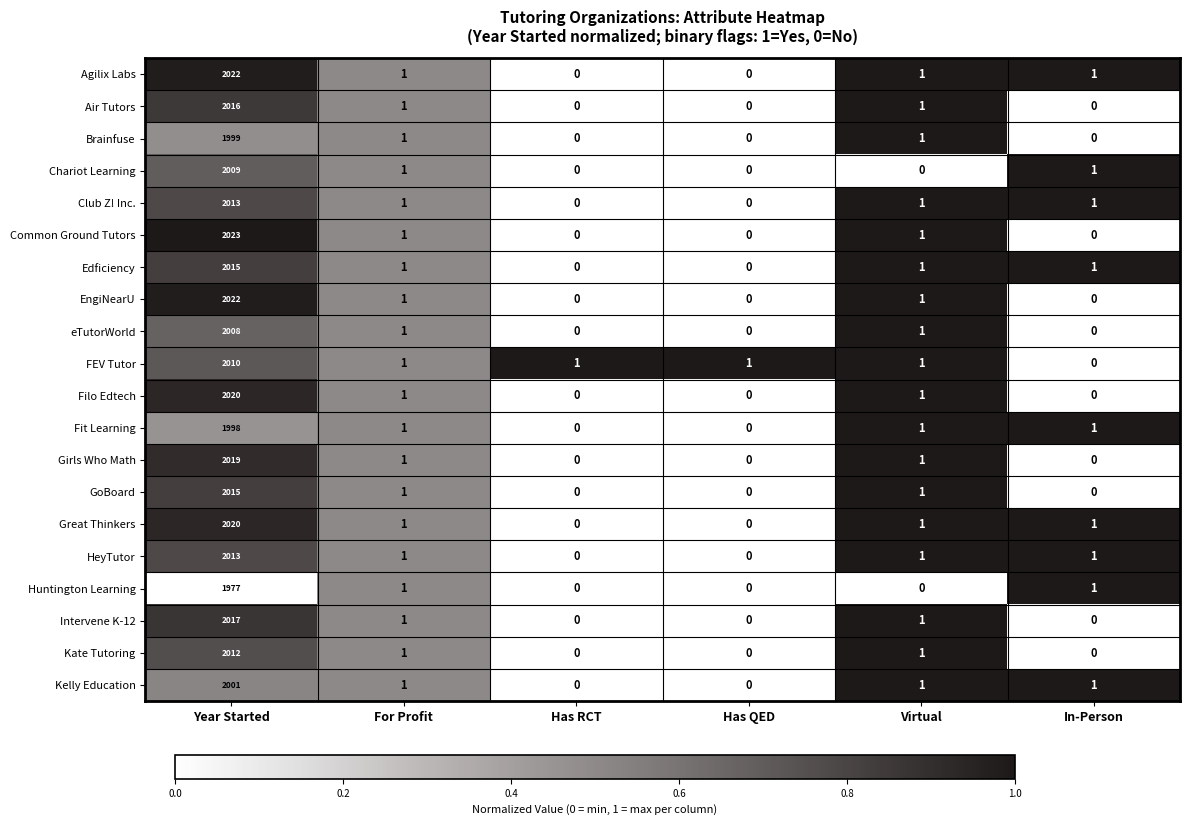

Which series changed the most between Year Started and In-Person?

Common Ground Tutors